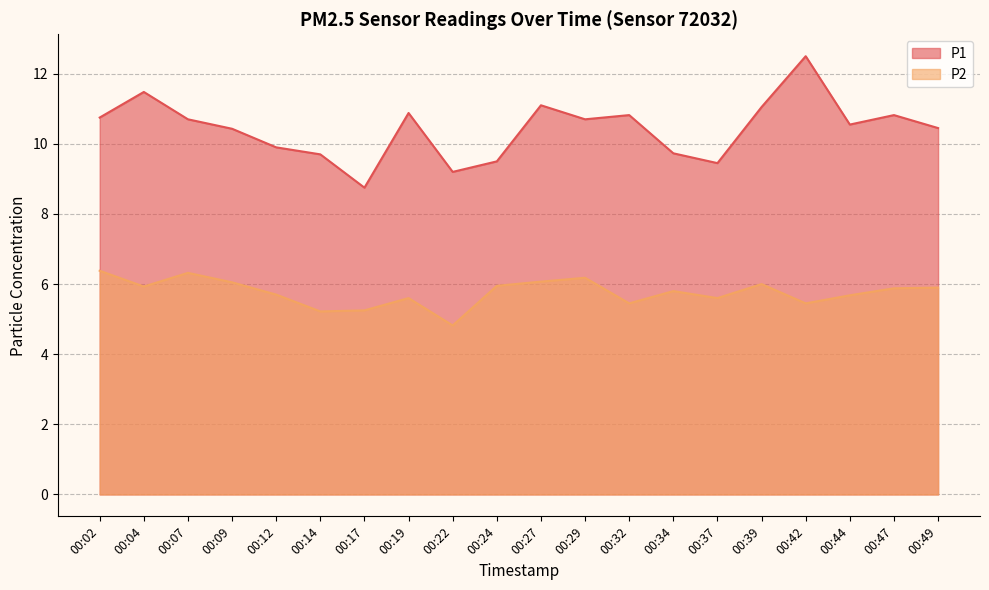

Read the P1 value at 00:17.

8.8